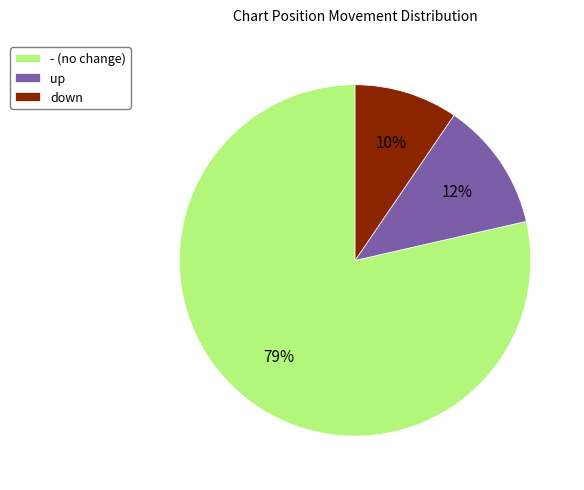

How many segments does this pie chart have?

3